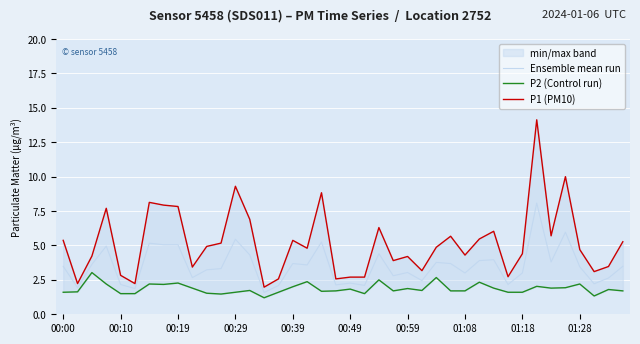

What is the difference between the maximum and minimum values in the P2 (Control run) series?

1.8